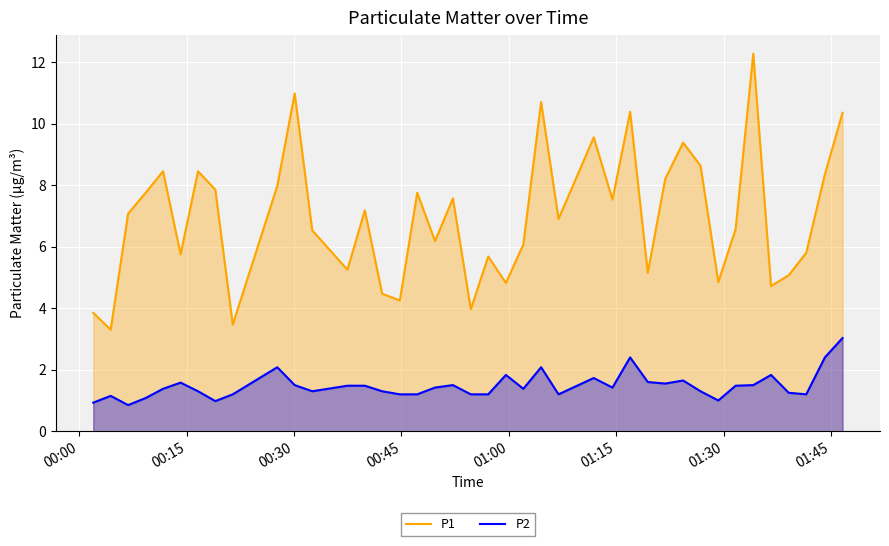

Which series has the widest spread of values?

P1